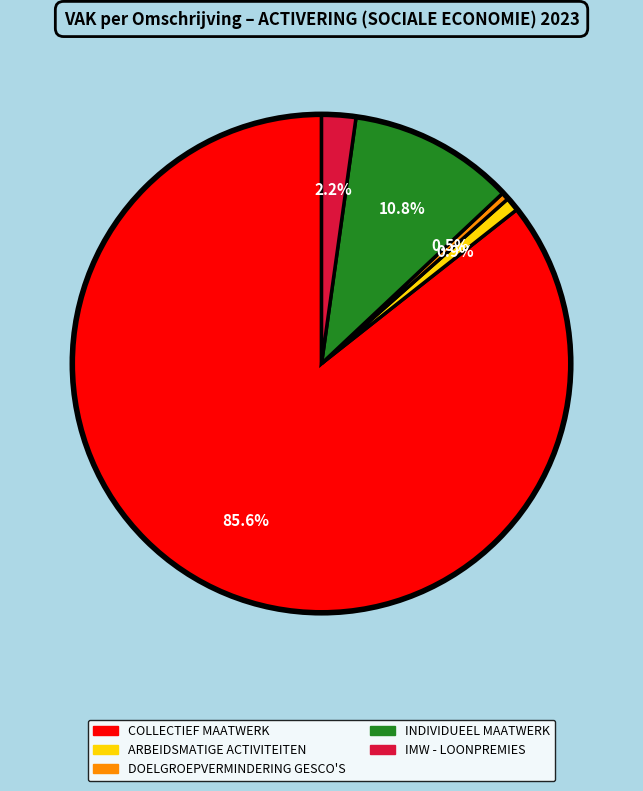

Which category has the biggest portion of the pie?

COLLECTIEF MAATWERK